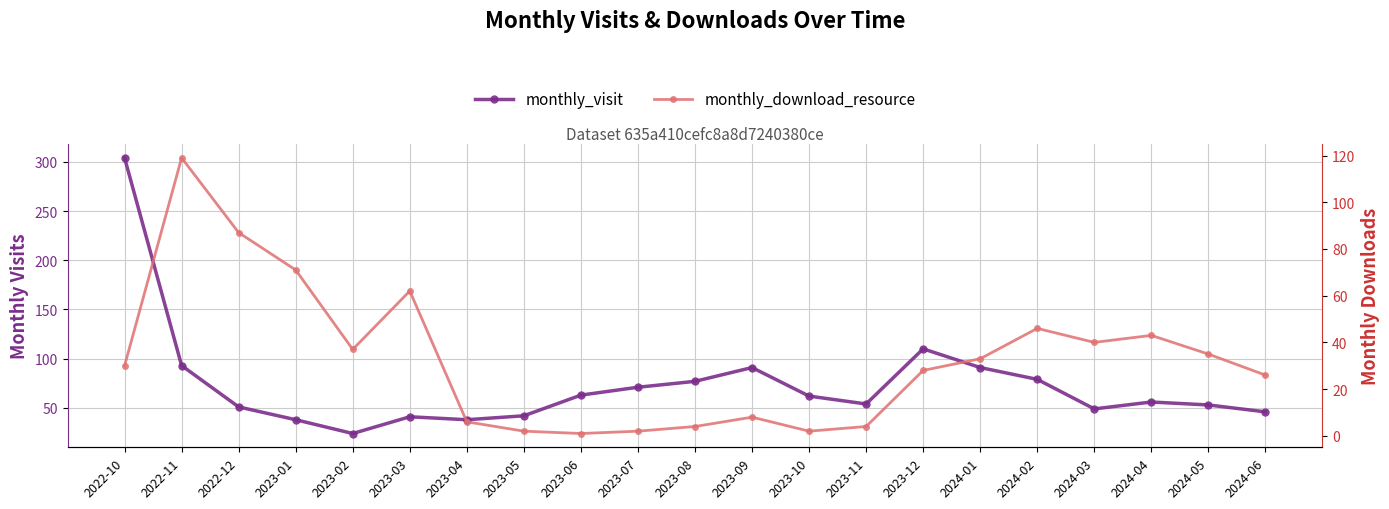

True or false: monthly_visit has a value of 14 at 2024-04.

False